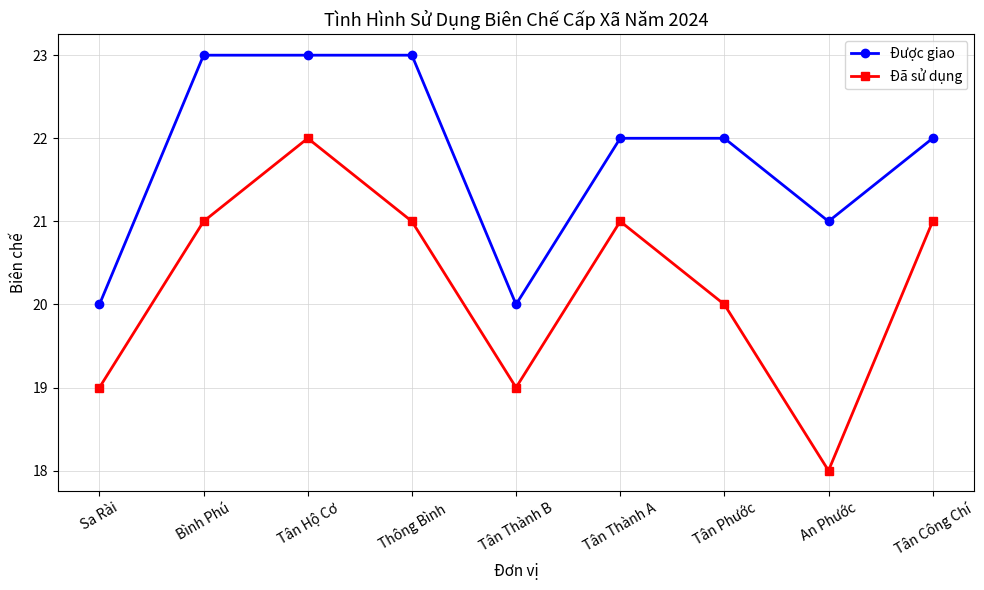

True or false: Được giao and Đã sử dụng intersect in this chart.

False